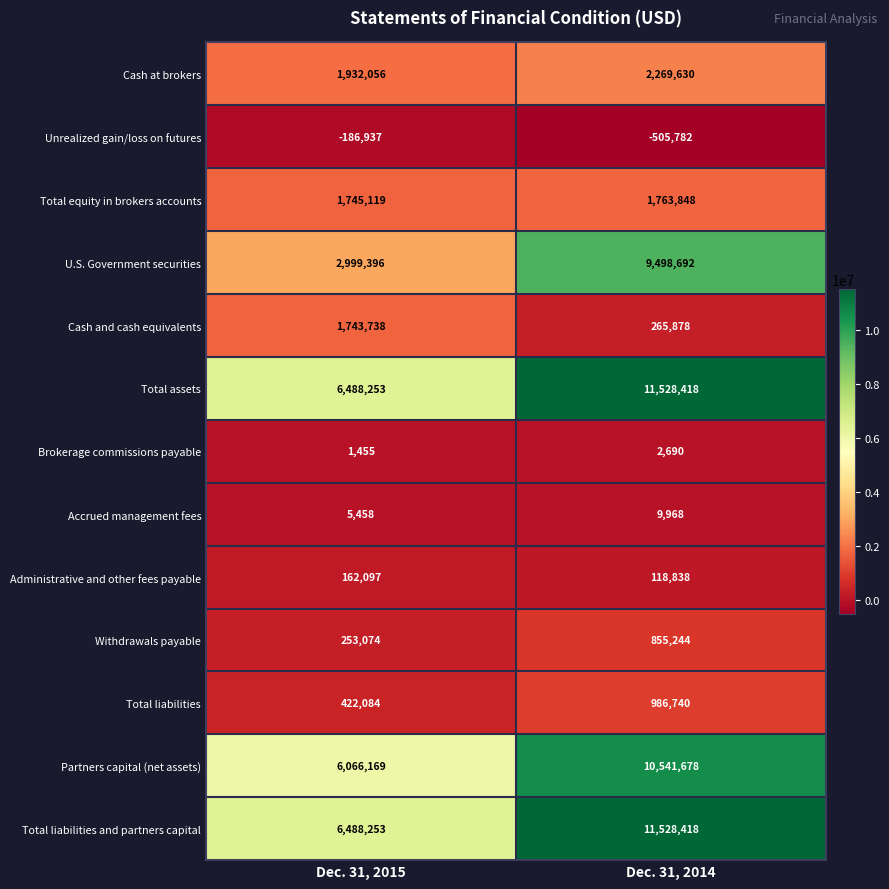

Reading right to left, transcribe all the data shown in this chart.

Cash at brokers: Dec. 31, 2014=2269630	Dec. 31, 2015=1932056
Unrealized gain/loss on futures: Dec. 31, 2014=-505782	Dec. 31, 2015=-186937
Total equity in brokers accounts: Dec. 31, 2014=1763848	Dec. 31, 2015=1745119
U.S. Government securities: Dec. 31, 2014=9498692	Dec. 31, 2015=2999396
Cash and cash equivalents: Dec. 31, 2014=265878	Dec. 31, 2015=1743738
Total assets: Dec. 31, 2014=11528418	Dec. 31, 2015=6488253
Brokerage commissions payable: Dec. 31, 2014=2690	Dec. 31, 2015=1455
Accrued management fees: Dec. 31, 2014=9968	Dec. 31, 2015=5458
Administrative and other fees payable: Dec. 31, 2014=118838	Dec. 31, 2015=162097
Withdrawals payable: Dec. 31, 2014=855244	Dec. 31, 2015=253074
Total liabilities: Dec. 31, 2014=986740	Dec. 31, 2015=422084
Partners capital (net assets): Dec. 31, 2014=10541678	Dec. 31, 2015=6066169
Total liabilities and partners capital: Dec. 31, 2014=11528418	Dec. 31, 2015=6488253